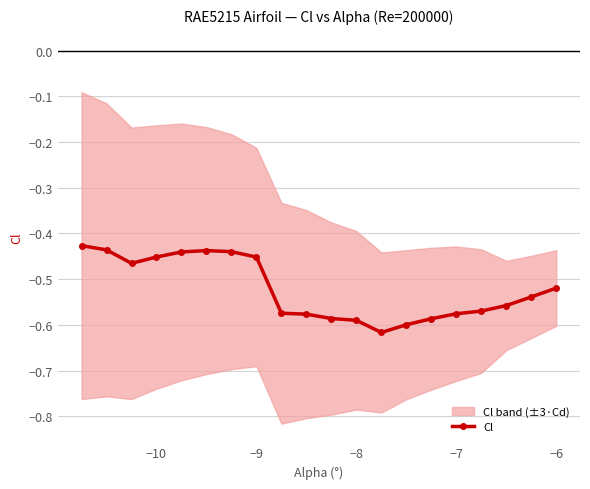

Is it true that Cl equals -0.8 at −9?

False